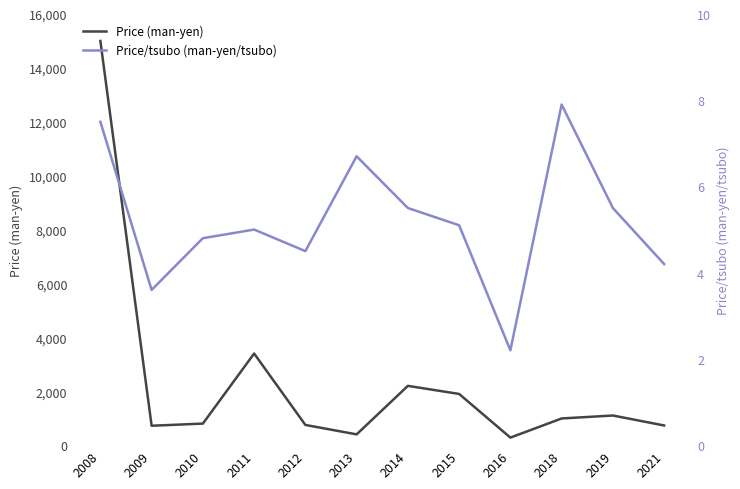

Does the chart have visible grid lines?

No